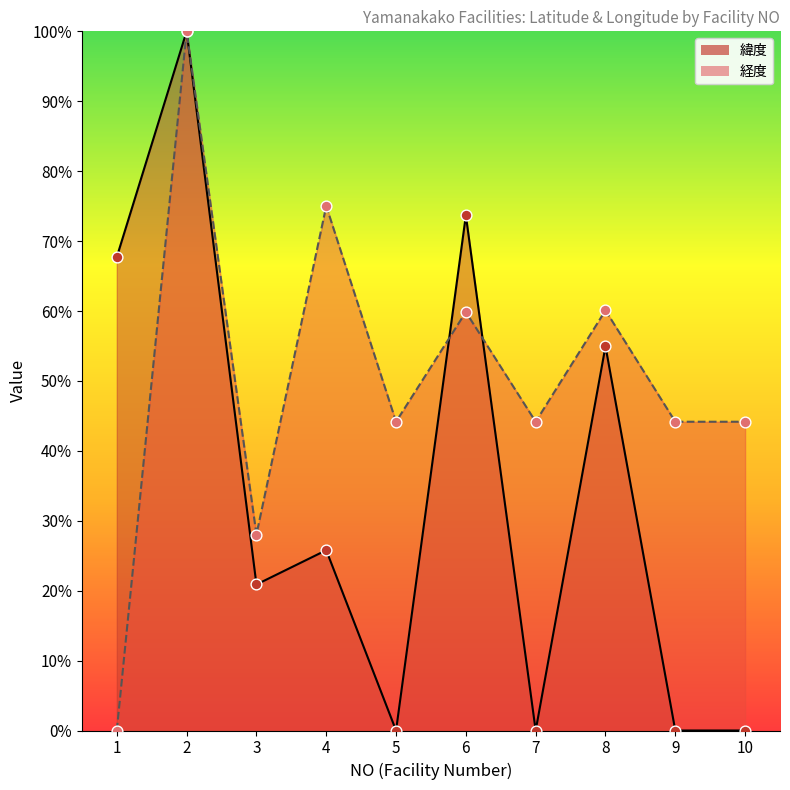

Which series reaches the maximum Y coordinate?

緯度